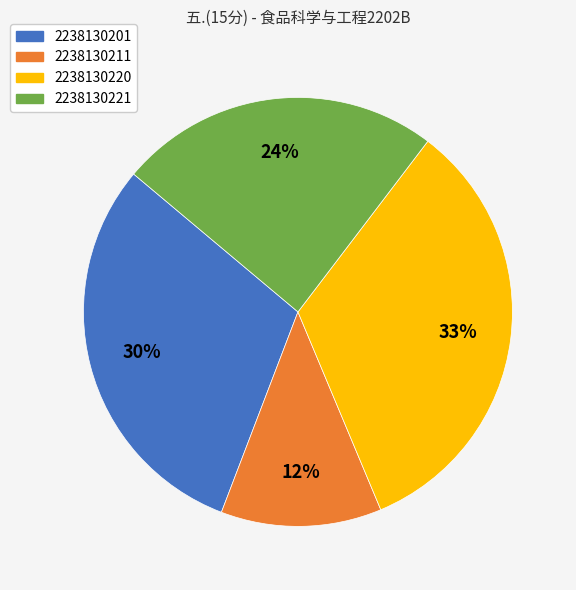

To the nearest percent, what portion does 2238130221 represent?

24%